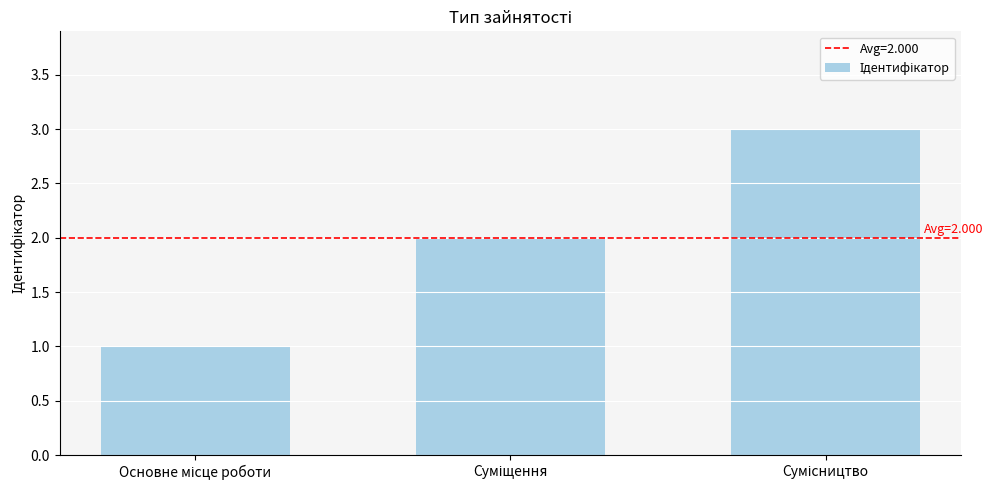

Reading left to right, transcribe all the data shown in this chart.

1	2	3